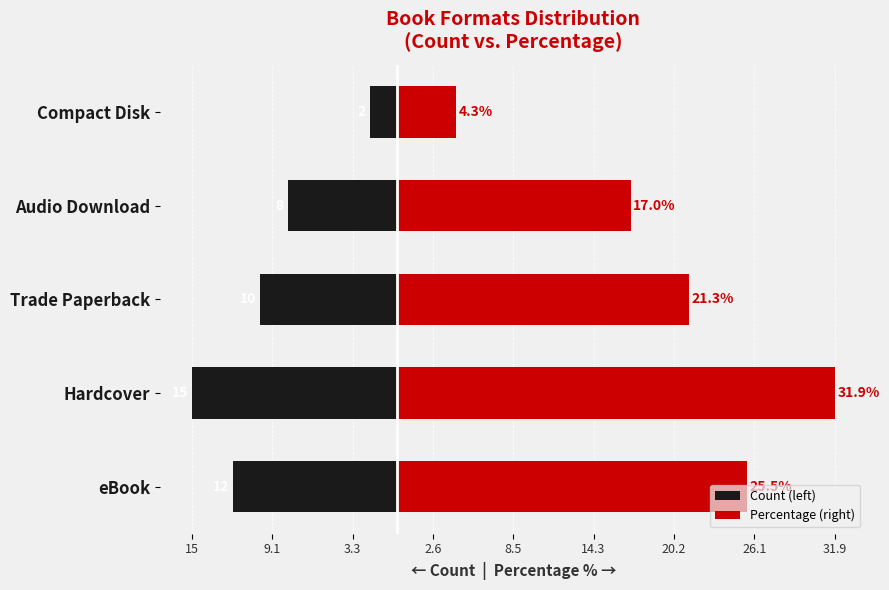

Which series changed the most between Hardcover and Audio Download?

Percentage (right)